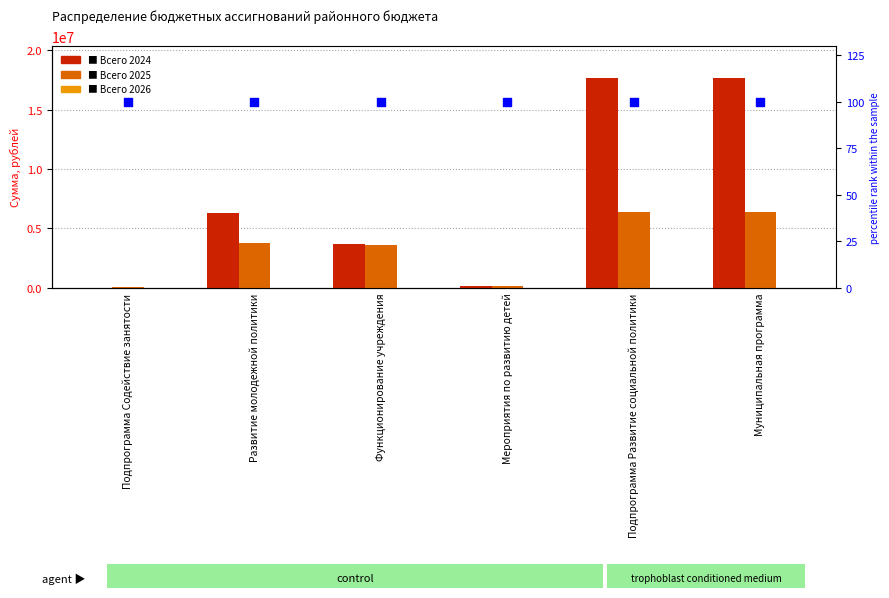

What is the total value across all series at Функционирование учреждения?

7364962.7